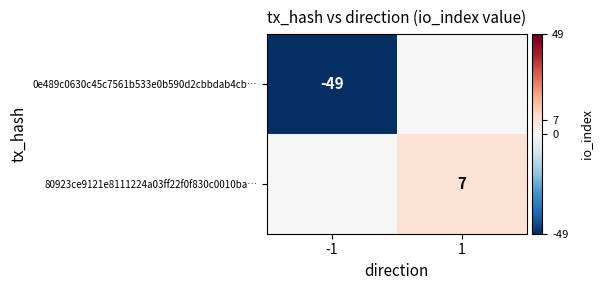

The 80923ce9121e8111224a03ff22f0f830c0010ba… series shows 7 at 1. True or false?

True